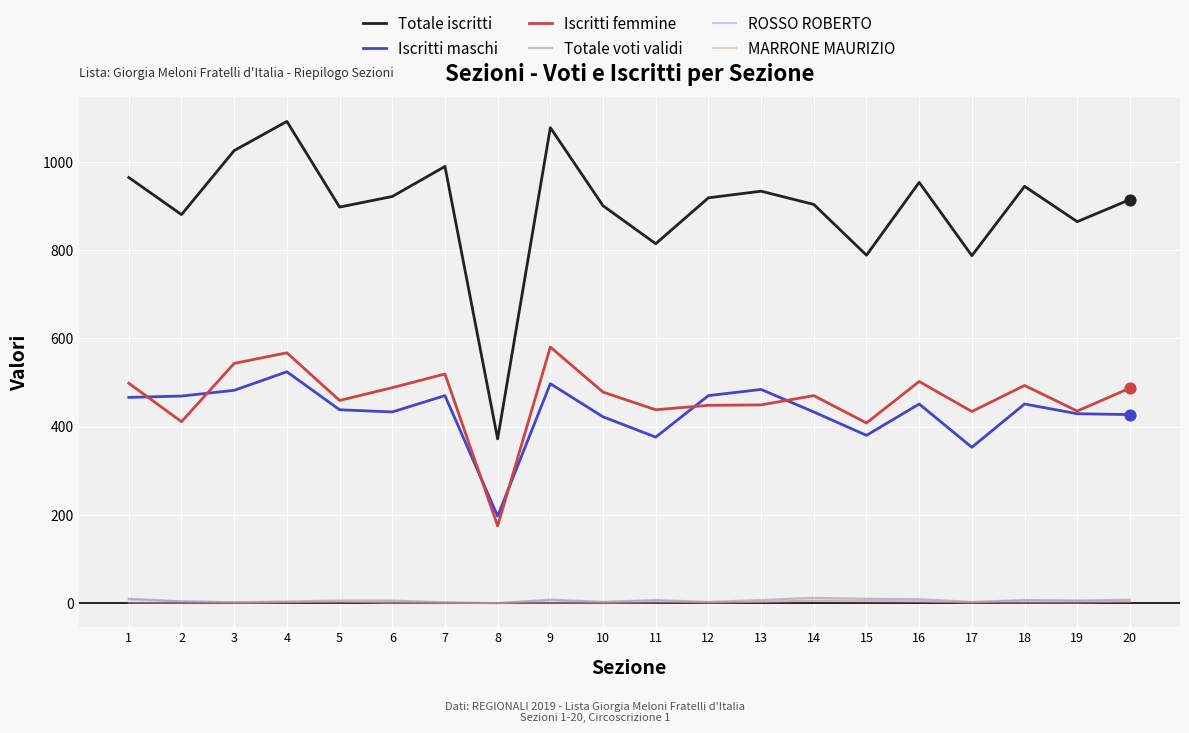

Which series has the largest range (max minus min)?

Totale iscritti